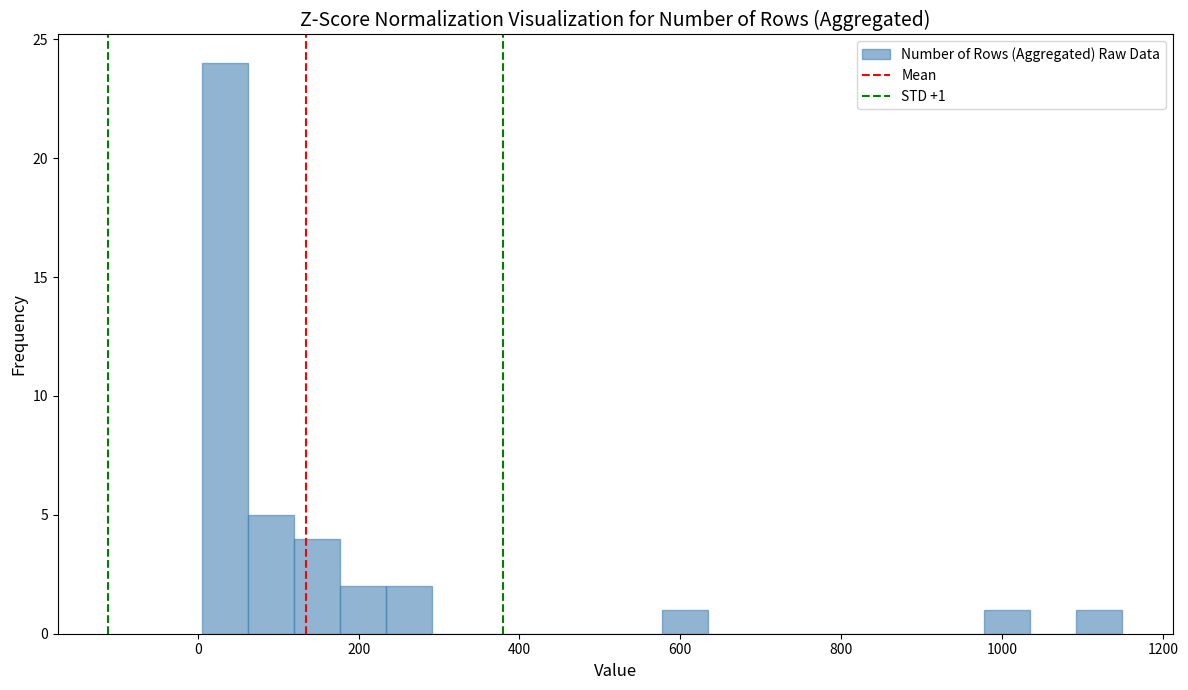

Read against the x-axis, roughly where is the centre of the tallest bar?

40